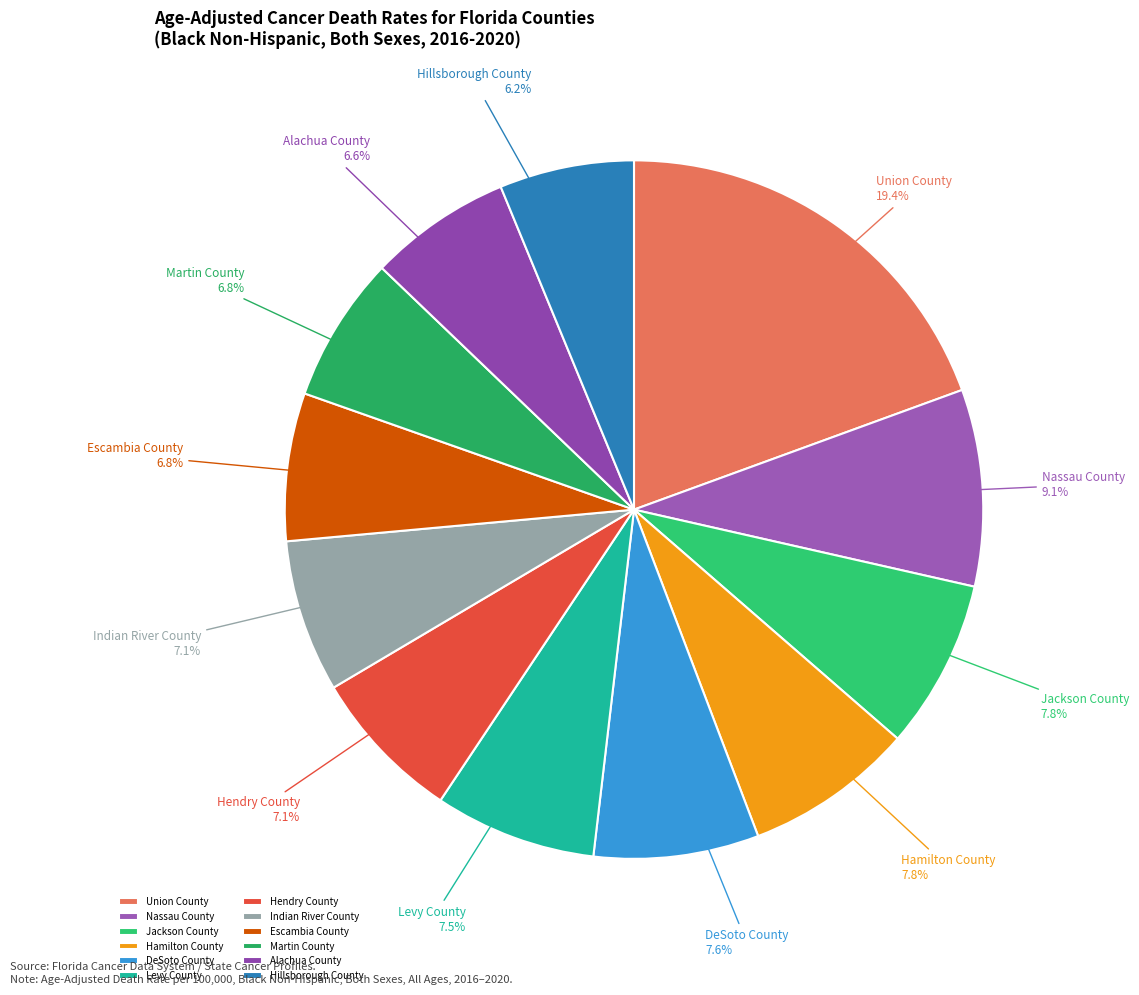

Does any single category account for the majority?

No